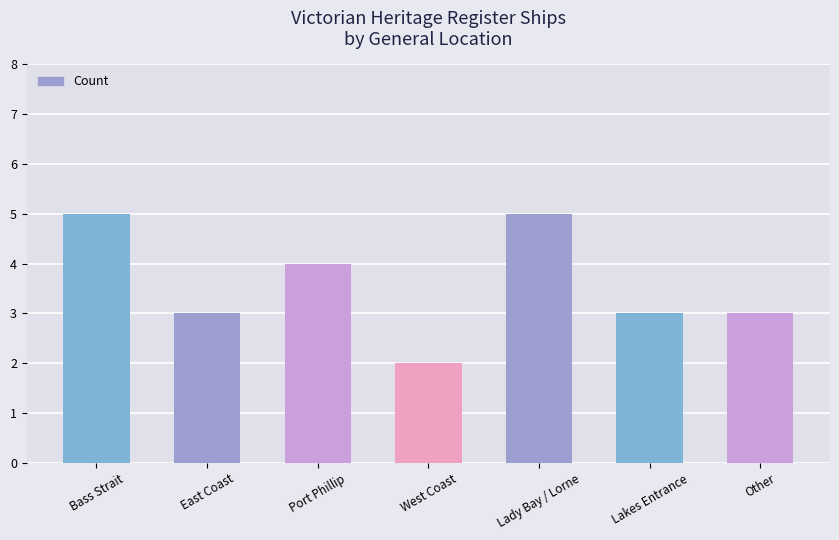

What is the average value?

4